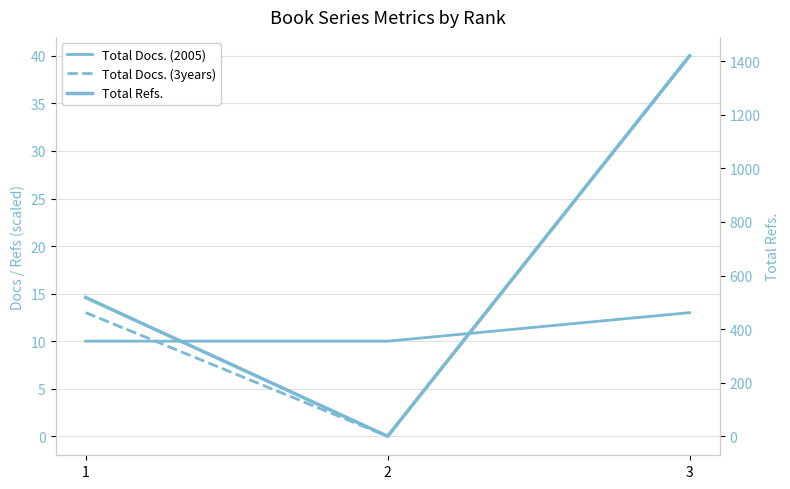

How many series are shown in this chart?

3